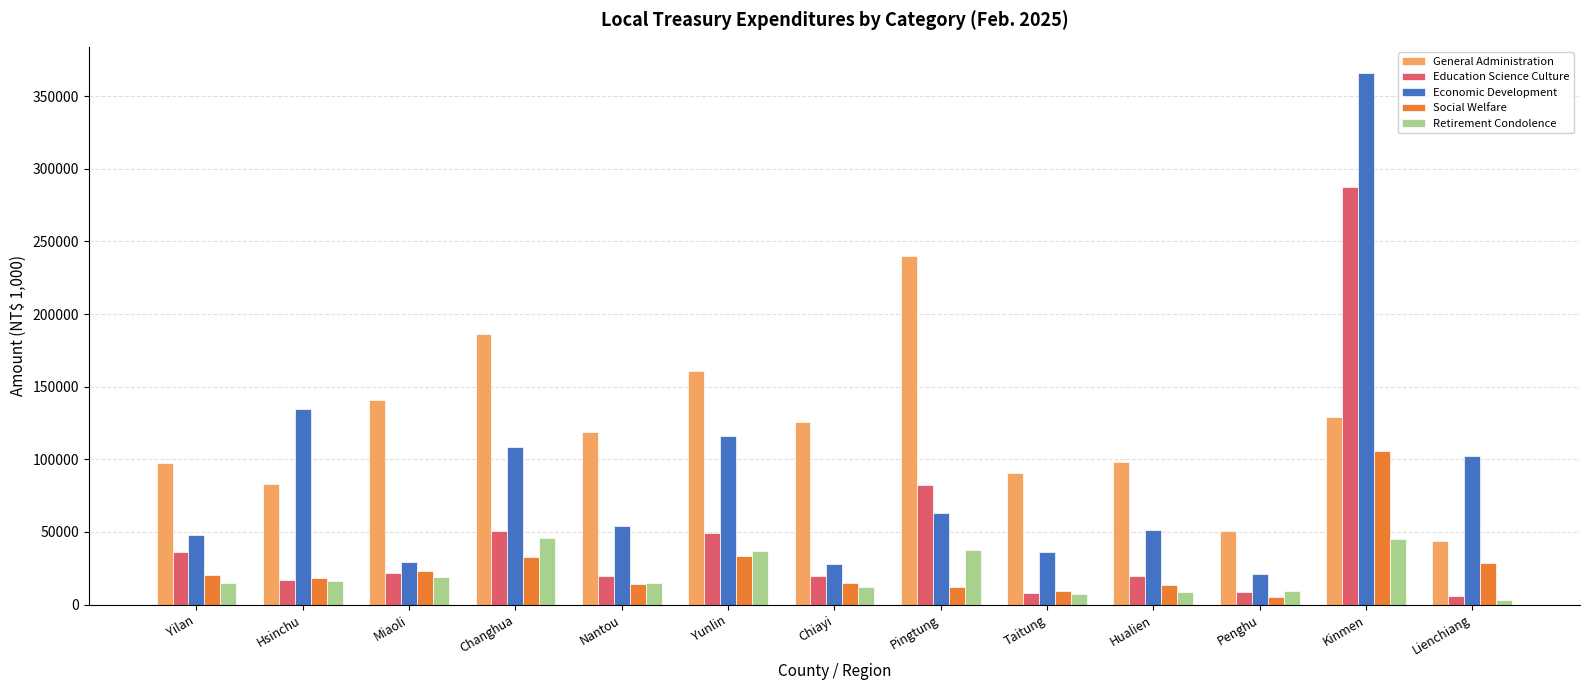

At which label does General Administration first exceed 118590?

Miaoli